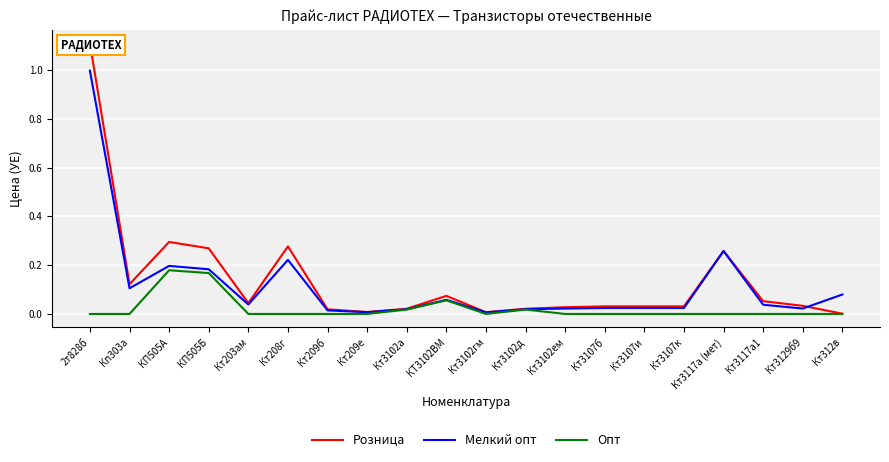

What are all the series names shown in the legend?

Розница, Мелкий опт, Опт